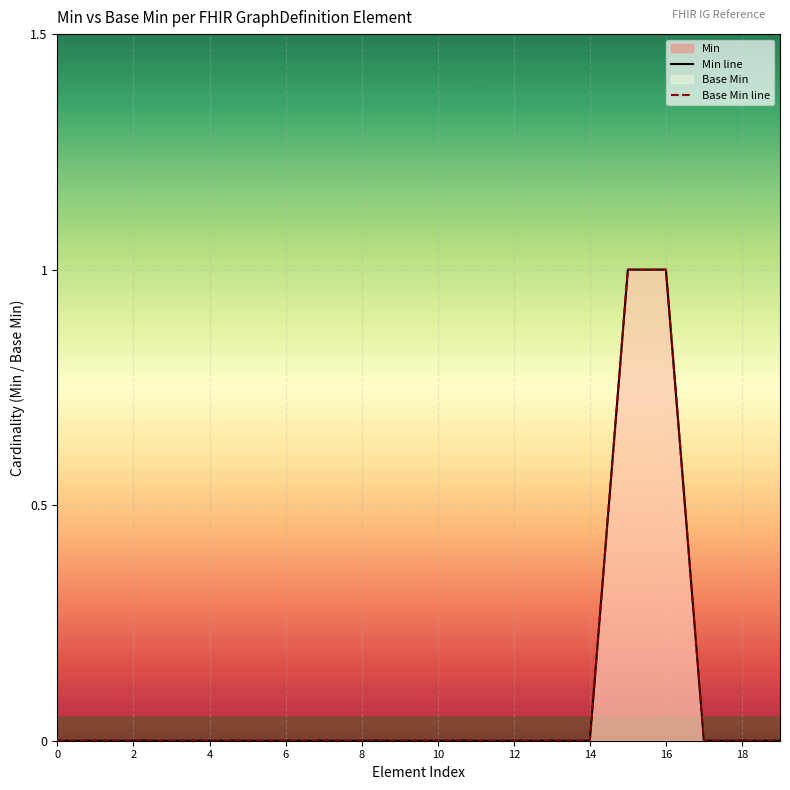

Which series has the widest spread of values?

Min line